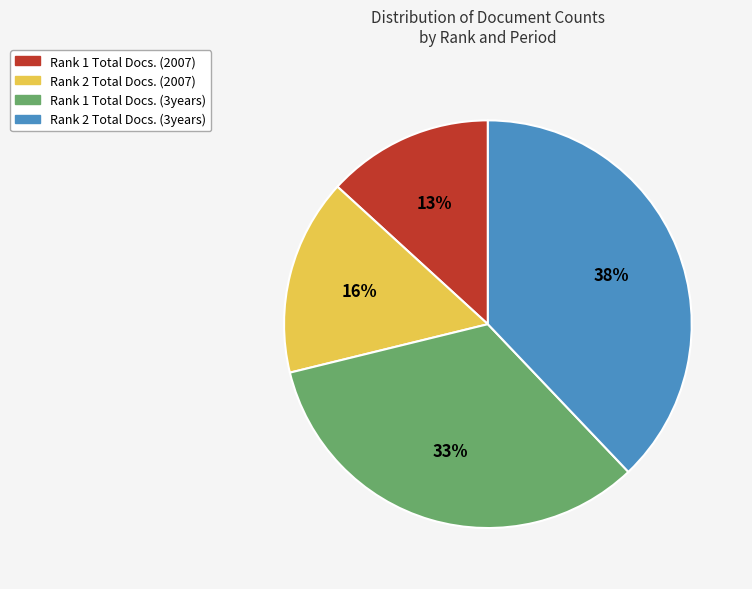

Does Rank 2 Total Docs. (2007) represent more than half of the total?

No